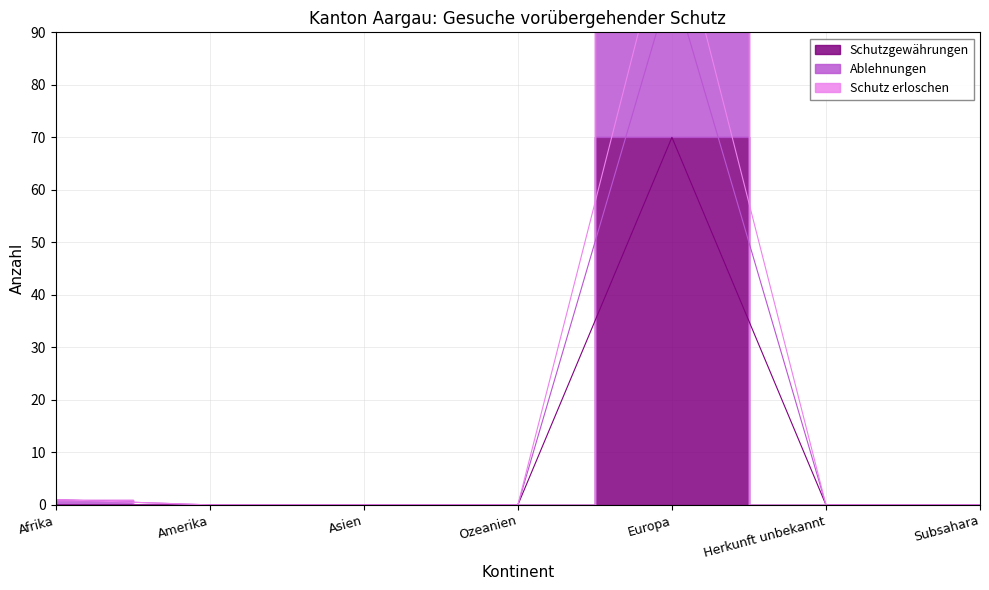

Count the number of data series in this chart.

3